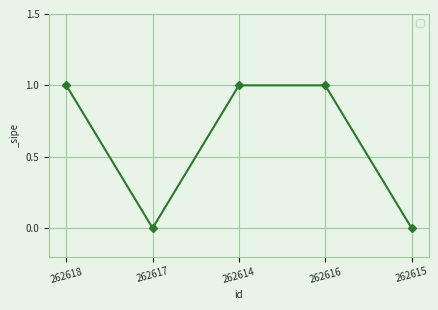

Reading left to right, list all the values displayed in this chart.

262618=1	262617=0	262614=1	262616=1	262615=0